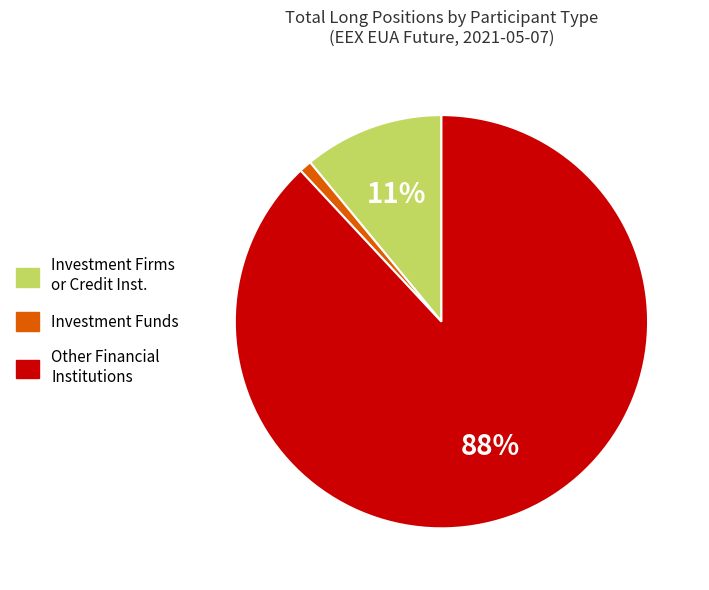

Which category has the smallest portion of the pie?

Investment Funds